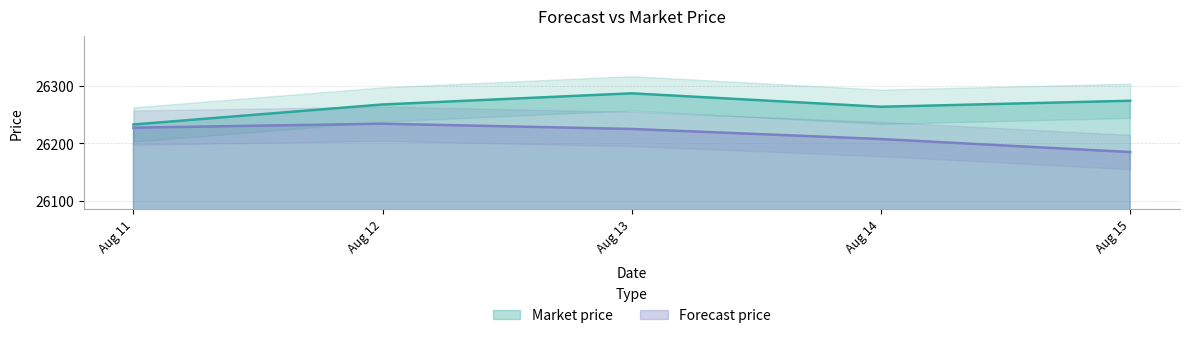

Which category has the lowest value in the Forecast price series?

Aug 15